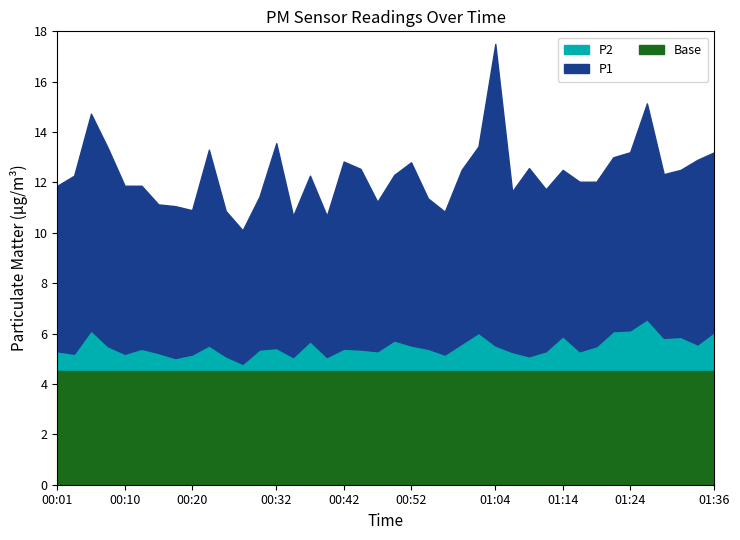

What is the label of the 18th point from the left?

00:42